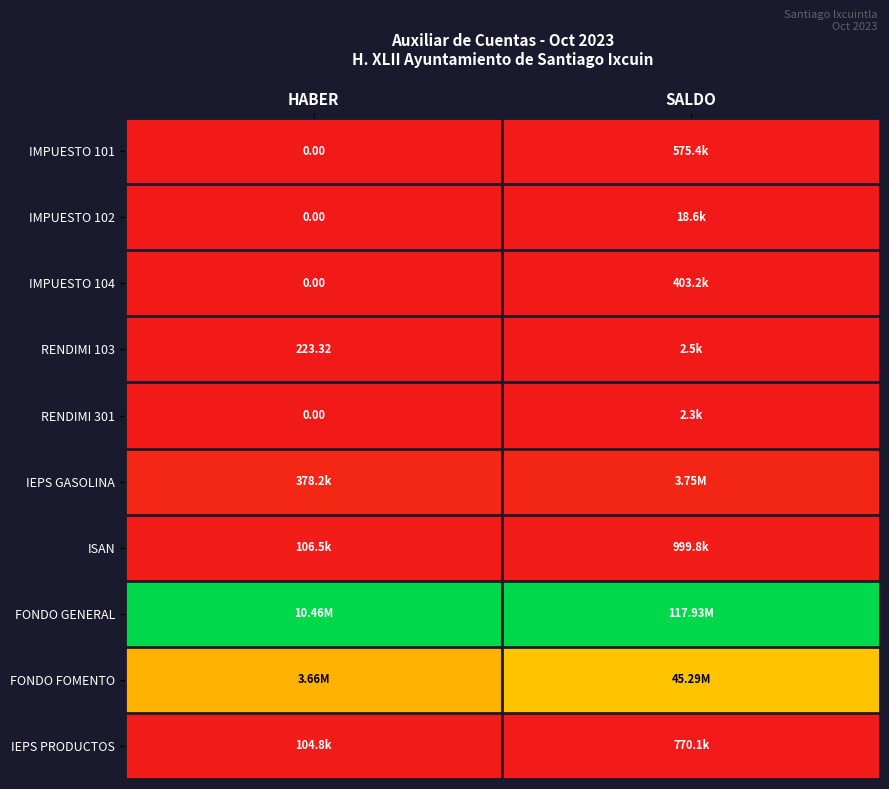

Where is FONDO FOMENTO nearest to the value 0?

HABER